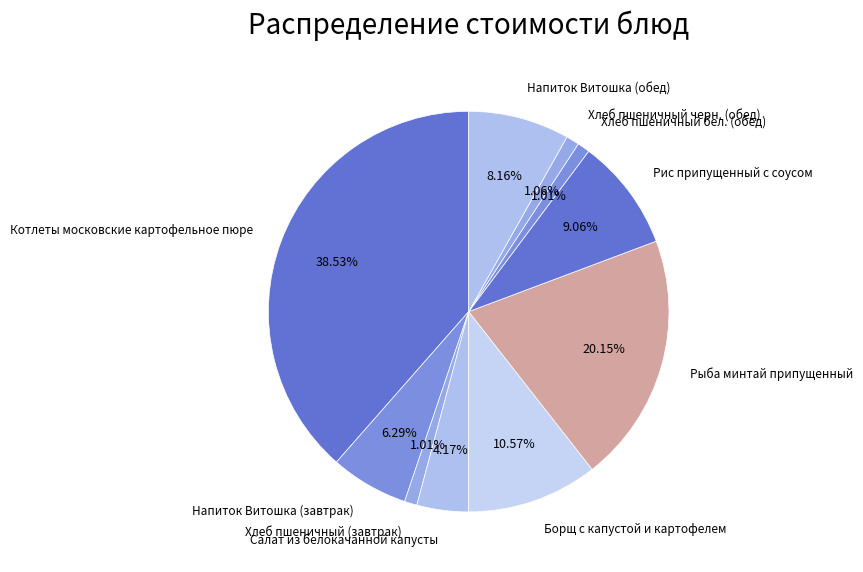

Is Хлеб пшеничный бел. (обед) the majority of the pie?

No